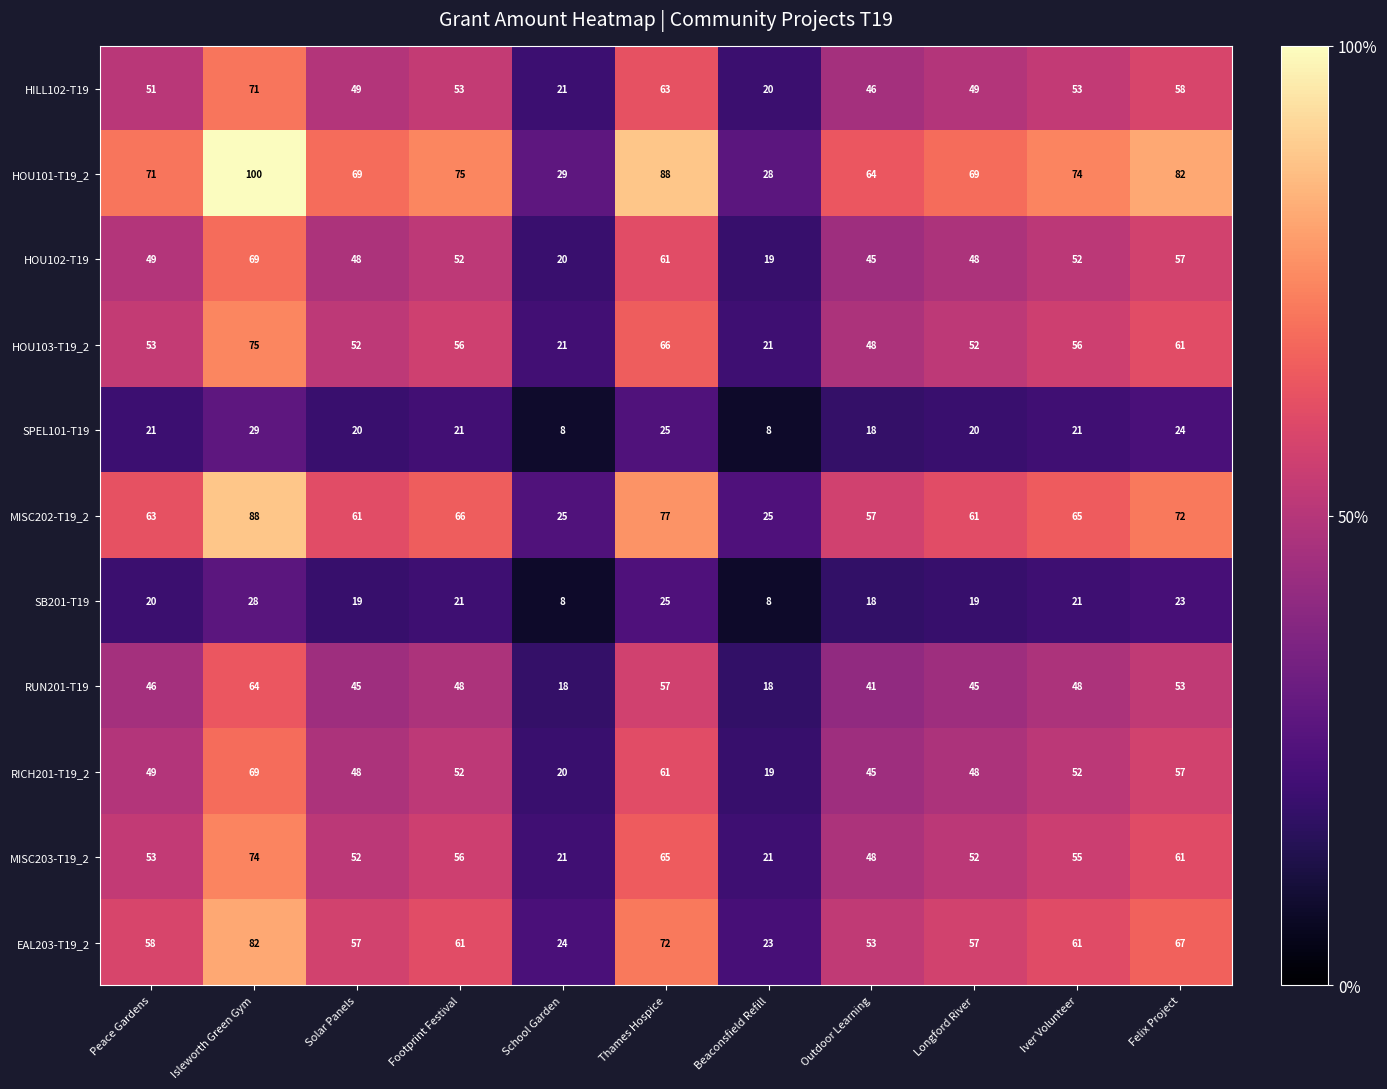

At which category does the chart reach its peak across all series?

Isleworth Green Gym